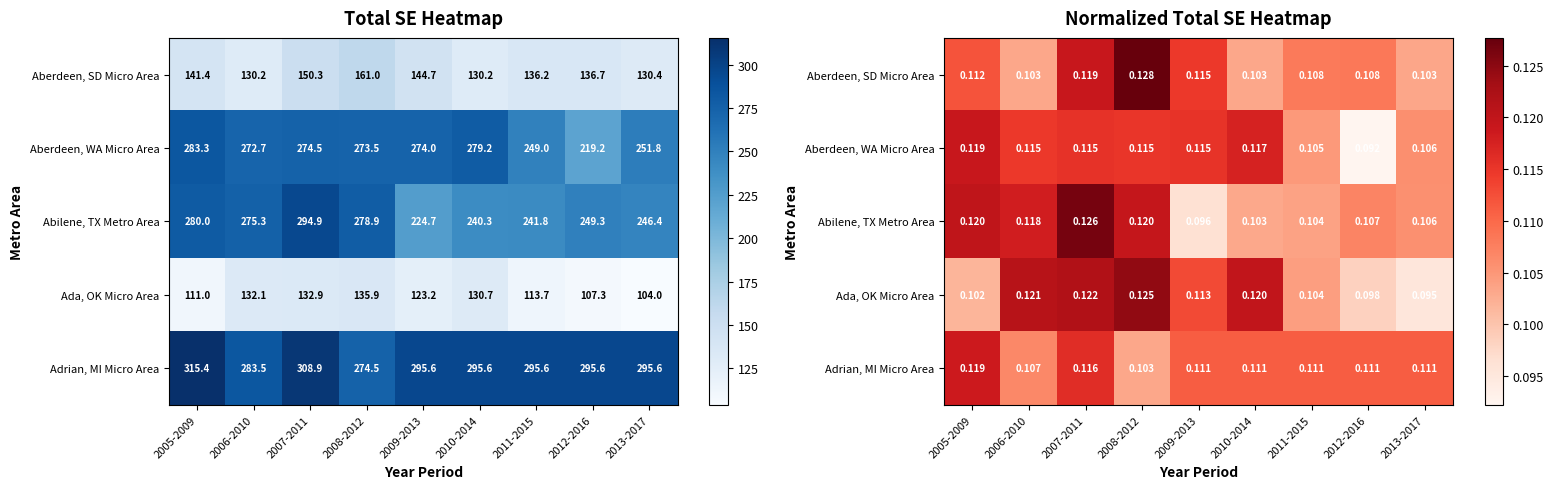

What is the sum of all Abilene, TX Metro Area values?

1.0